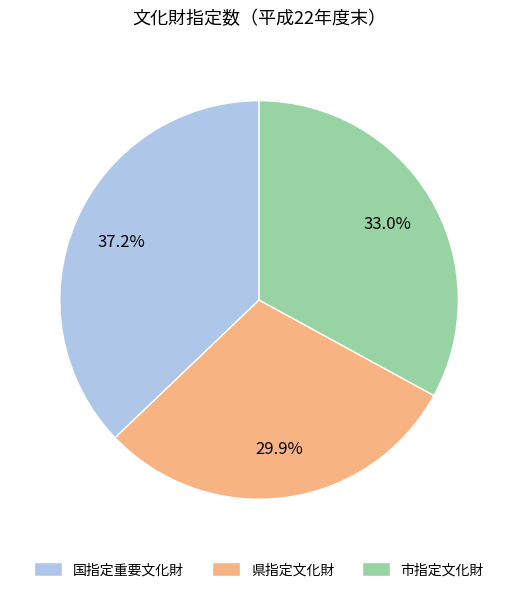

Which category has the smallest portion of the pie?

県指定文化財